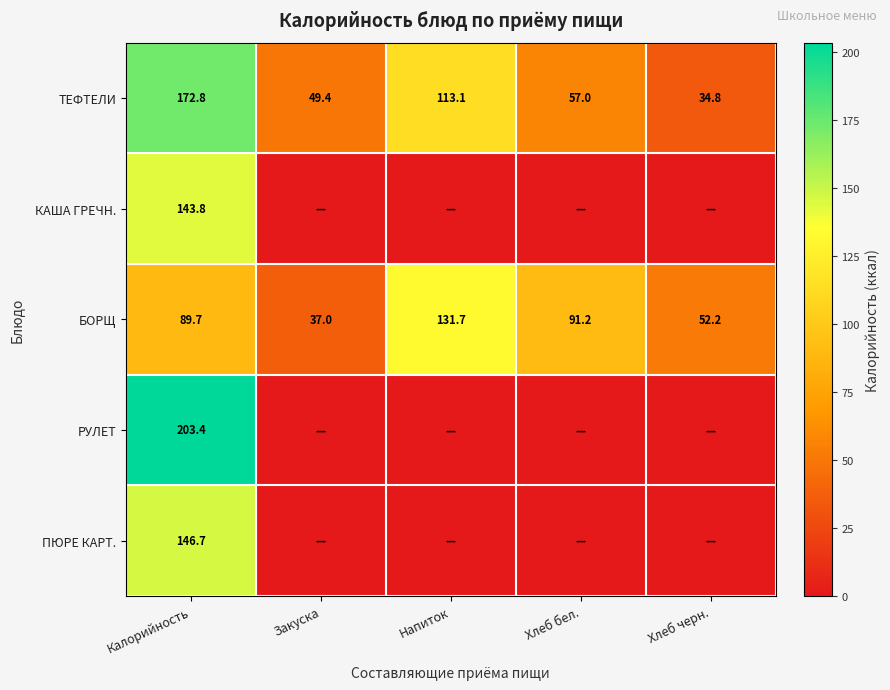

Rank the categories by БОРЩ value from lowest to highest.

Закуска, Хлеб черн., Калорийность, Хлеб бел., Напиток